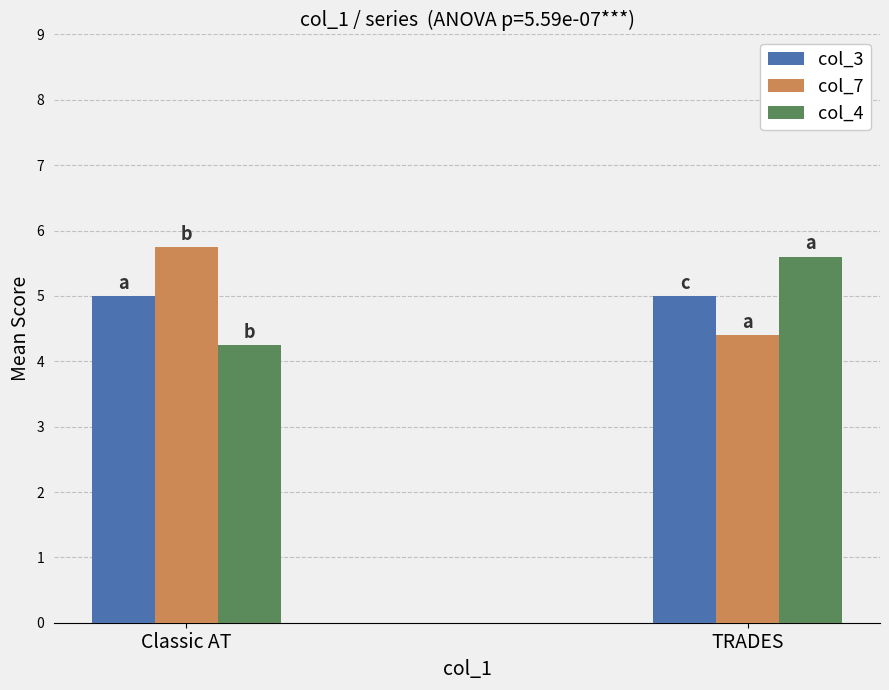

What is the highest value of the col_3 series?

5.0